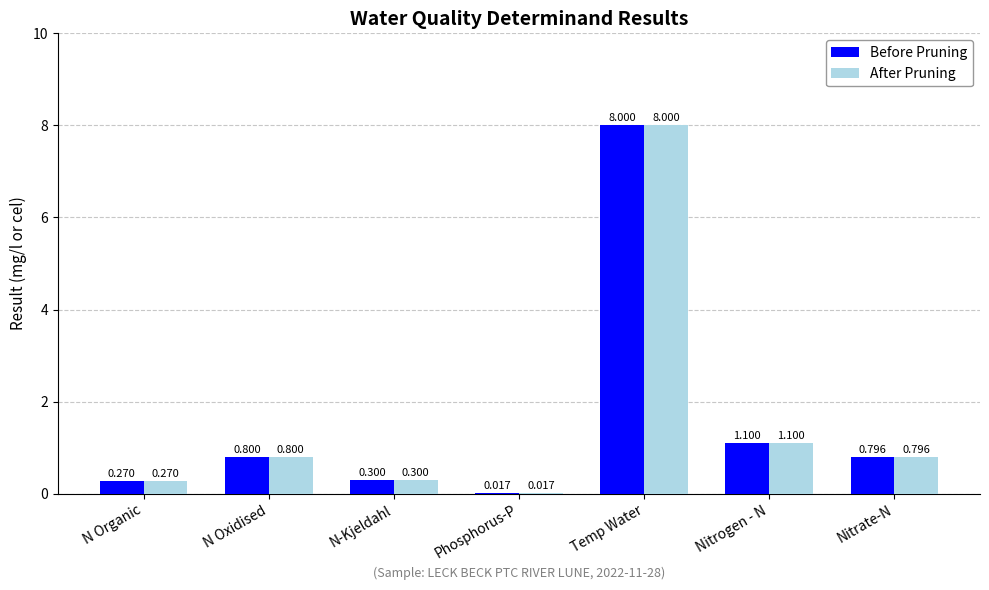

What is the maximum value shown in the chart?

8.0